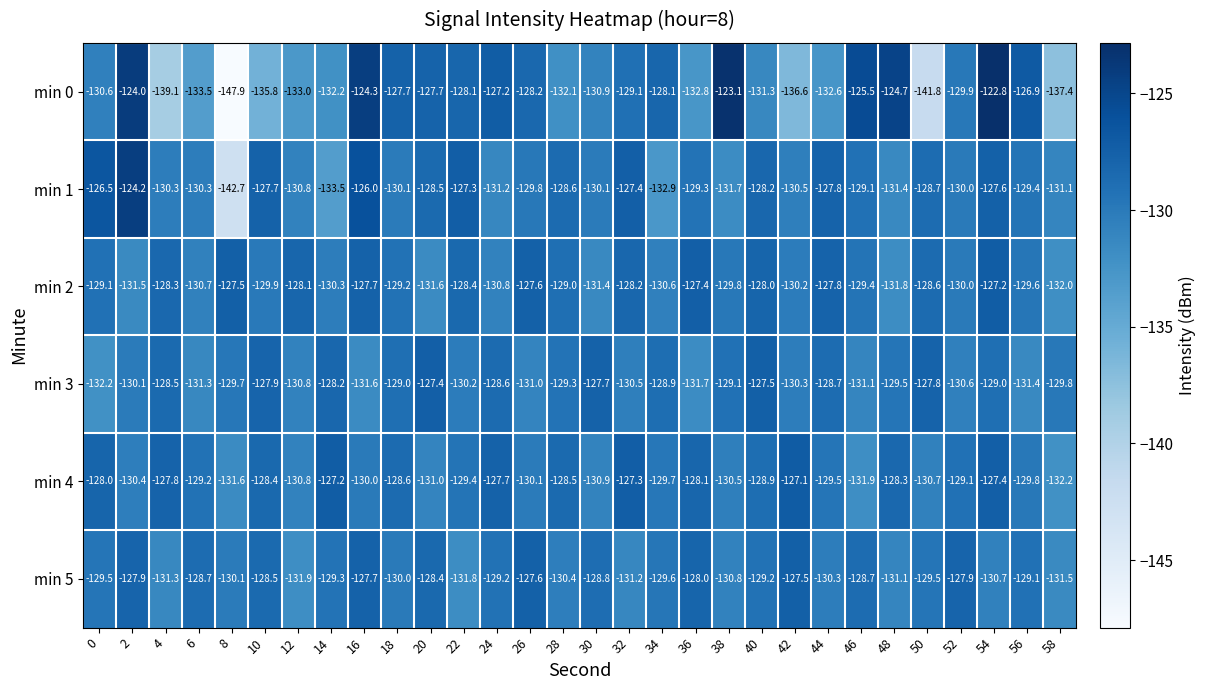

What is the greatest value displayed?

-122.8